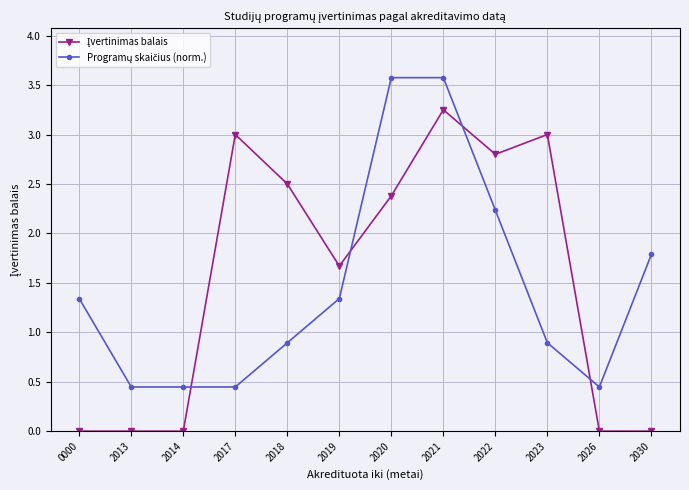

At which category is the sum across all series the highest?

2021